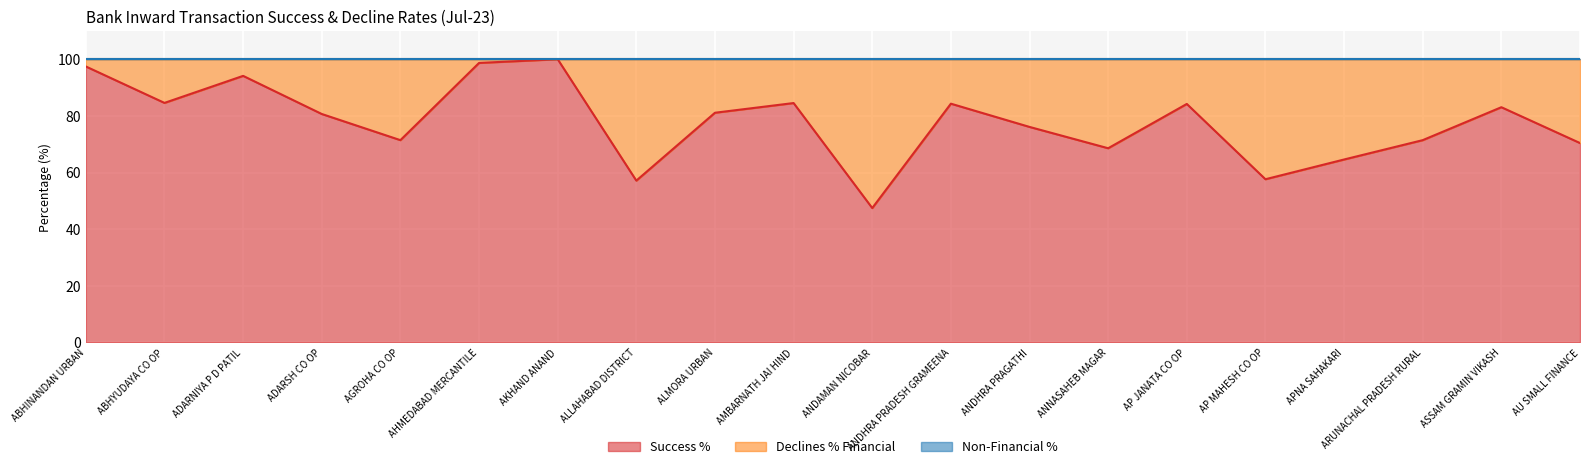

True or false: Non-Financial % and Success % cross at least once.

False